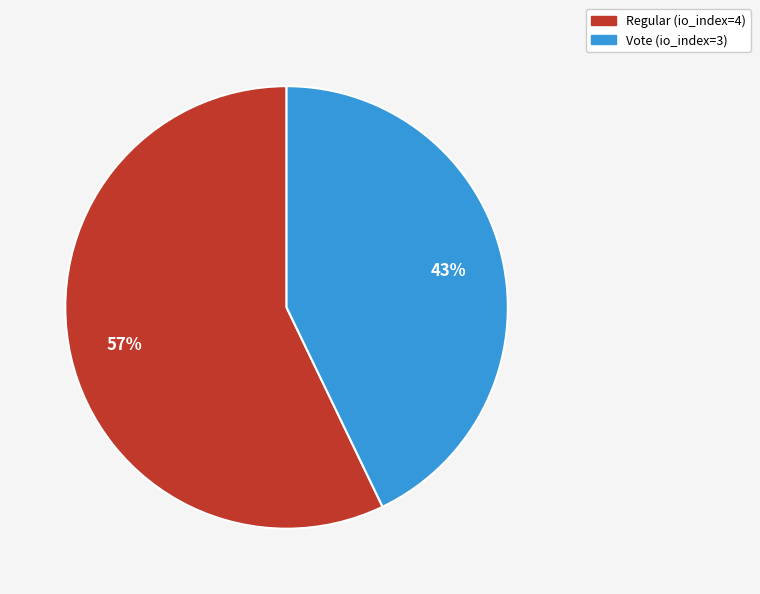

Is the sum of Vote (io_index=3) and Regular (io_index=4) greater than half?

Yes